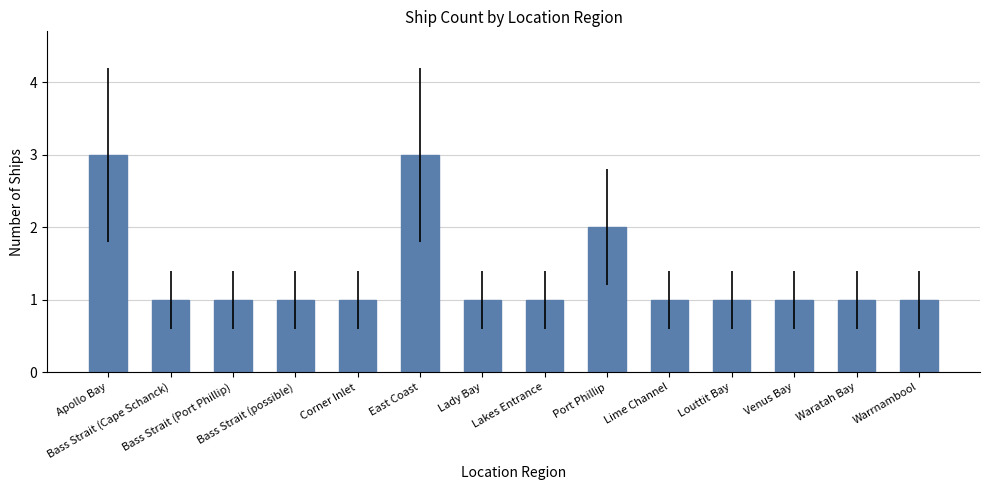

The value at Louttit Bay is 0. True or false?

False